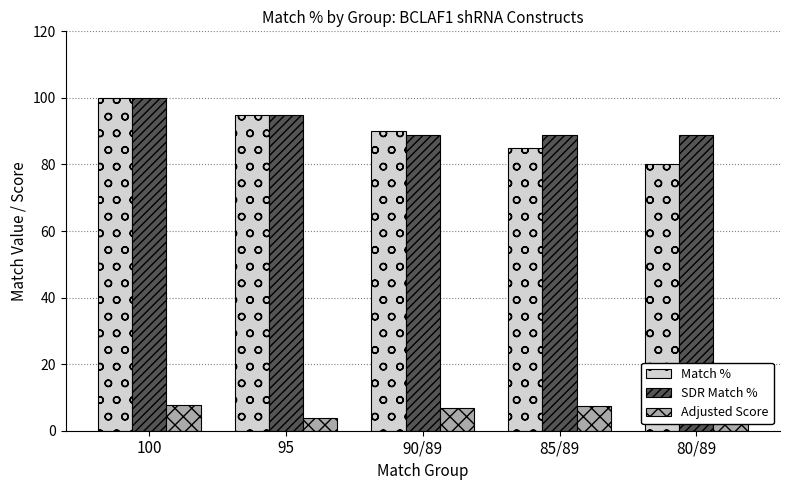

The SDR Match % series shows 89.0 at 85/89. True or false?

True